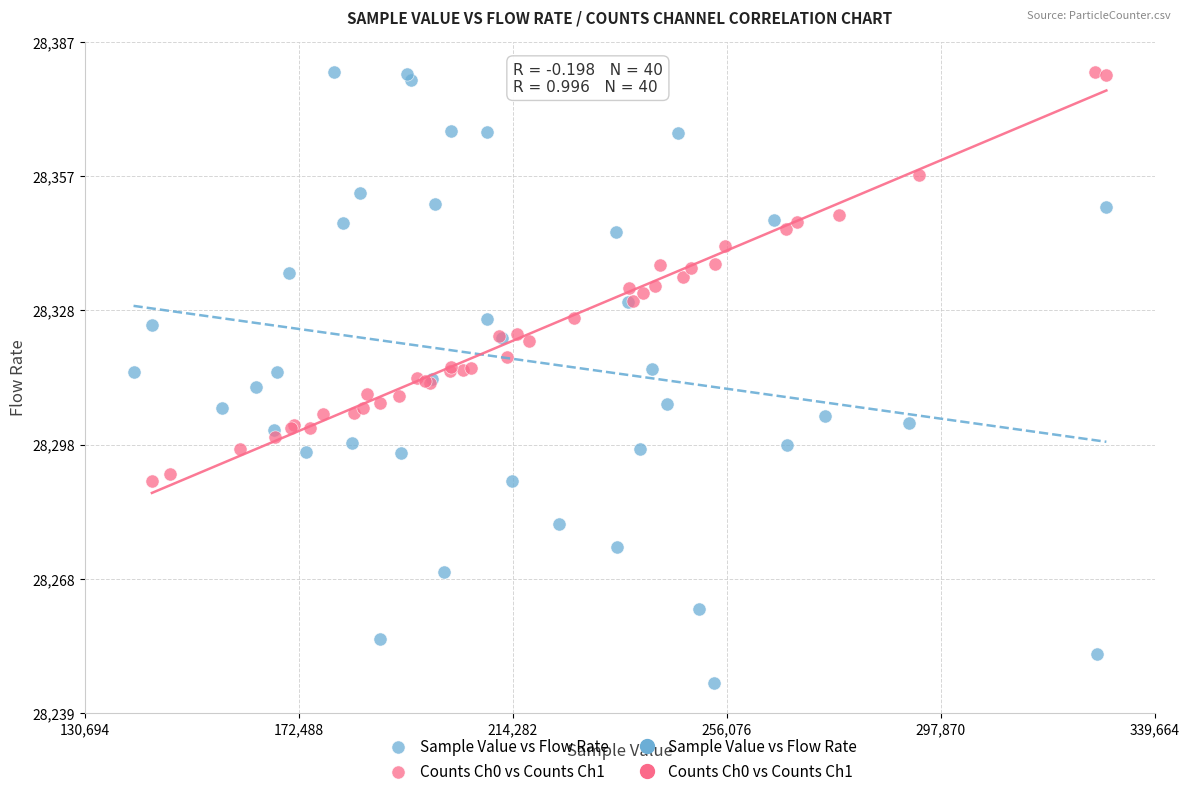

Which series has the widest spread of Y values?

Sample Value vs Flow Rate